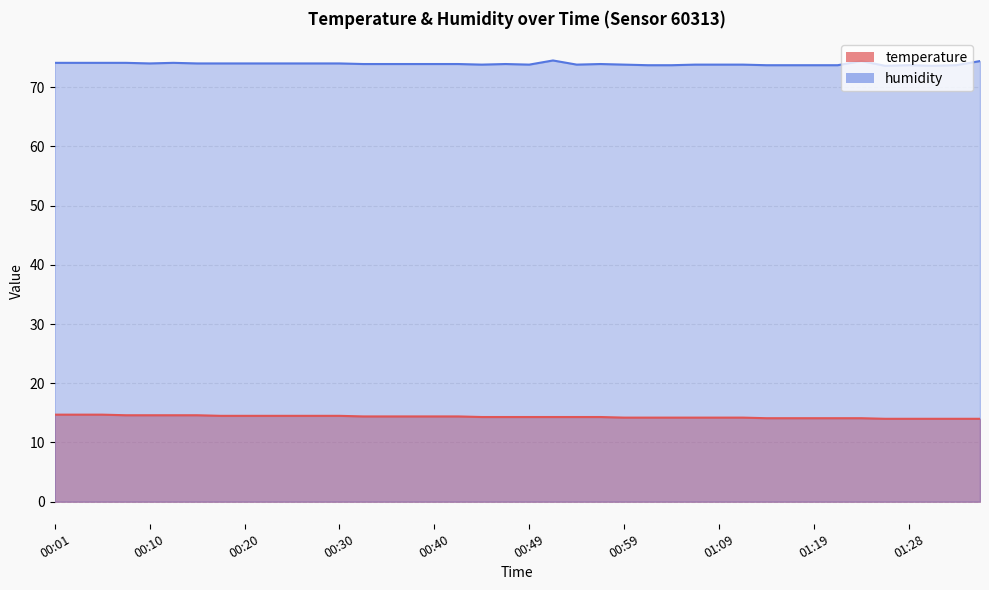

What is the greatest value displayed?

74.5